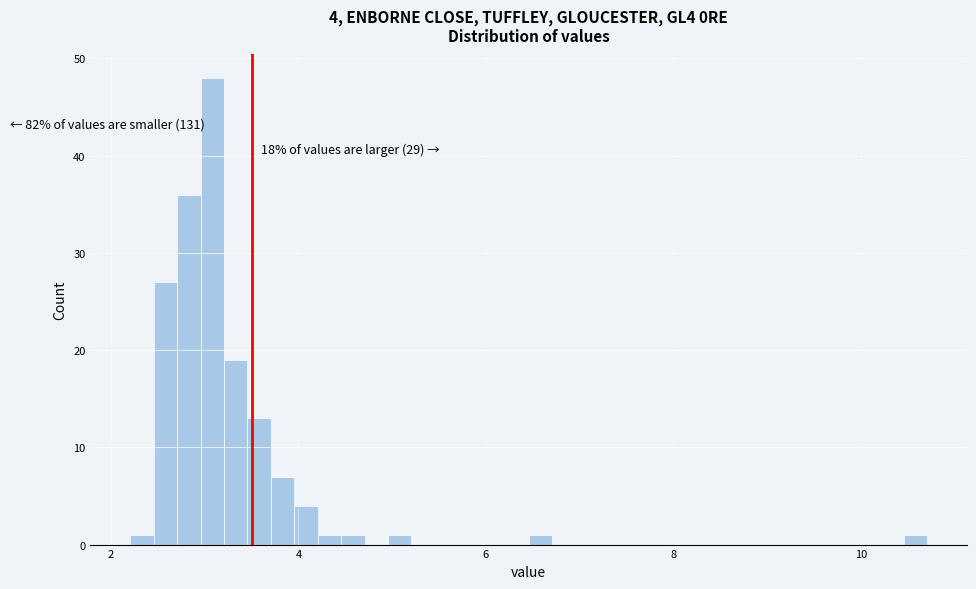

Around what value on the x-axis is the tallest bar? Give the approximate position of its centre, as read against the axis.

3.0